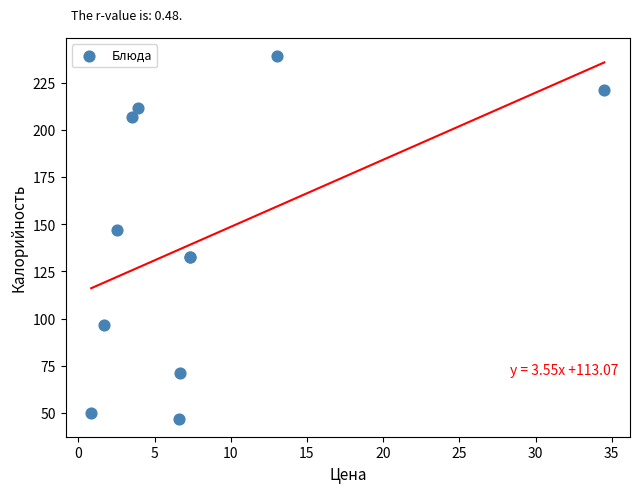

What Y value in the scatter plot is closest to 143?

146.8